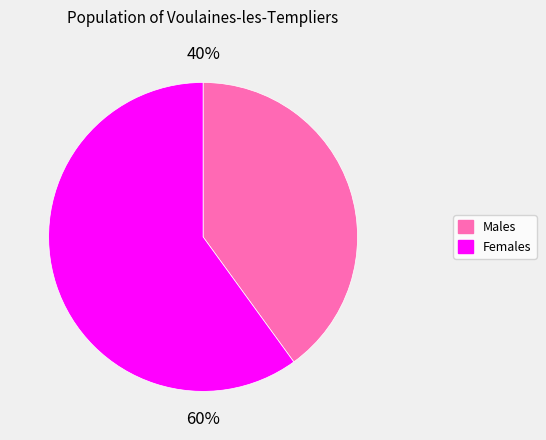

Is there any slice that represents more than half of the pie?

Yes